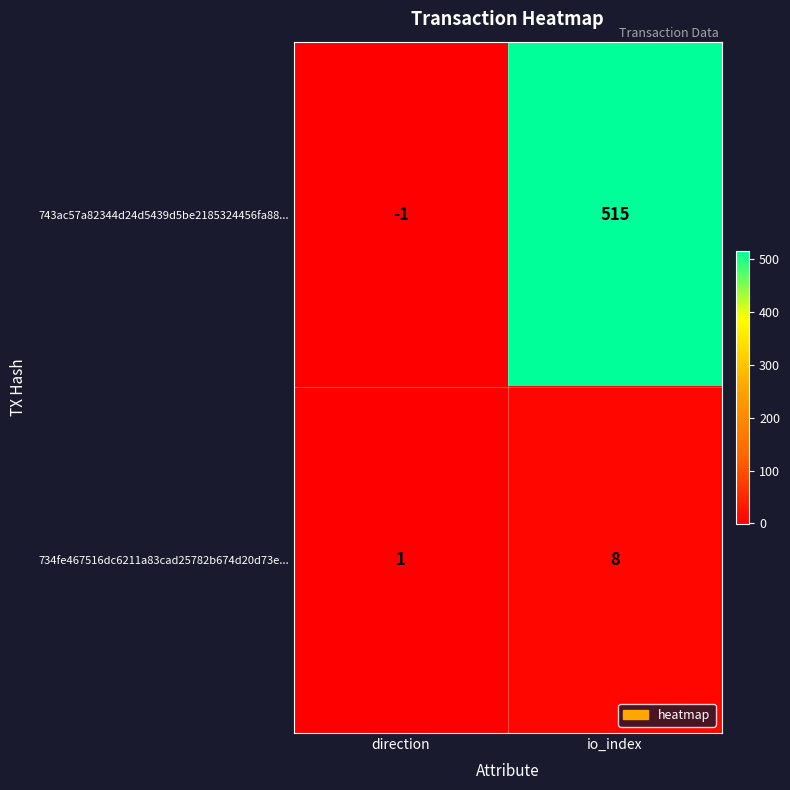

At which category is the sum across all series the highest?

io_index